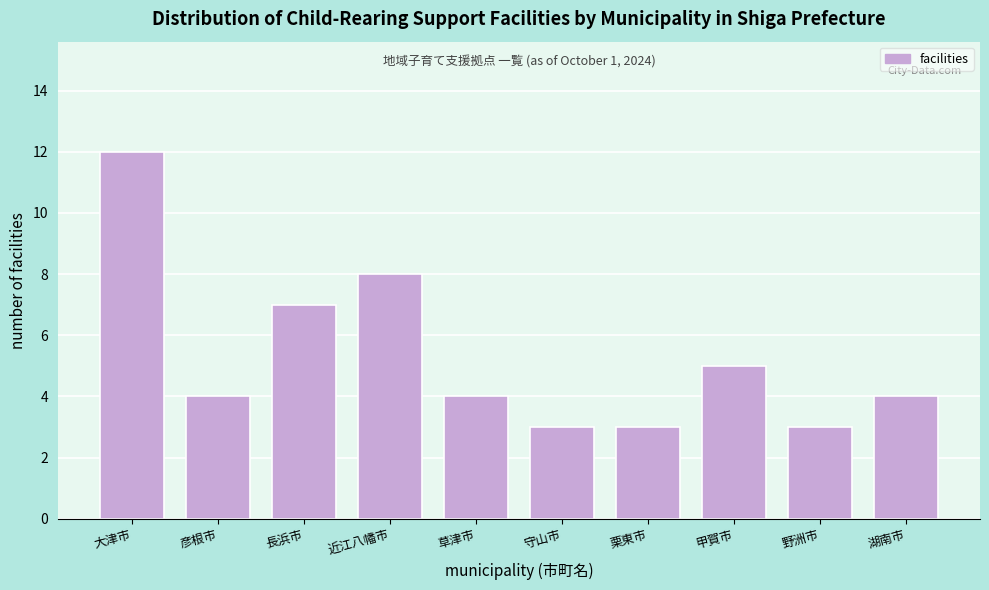

Reading left to right, what are all the values shown in this chart?

12	4	7	8	4	3	3	5	3	4